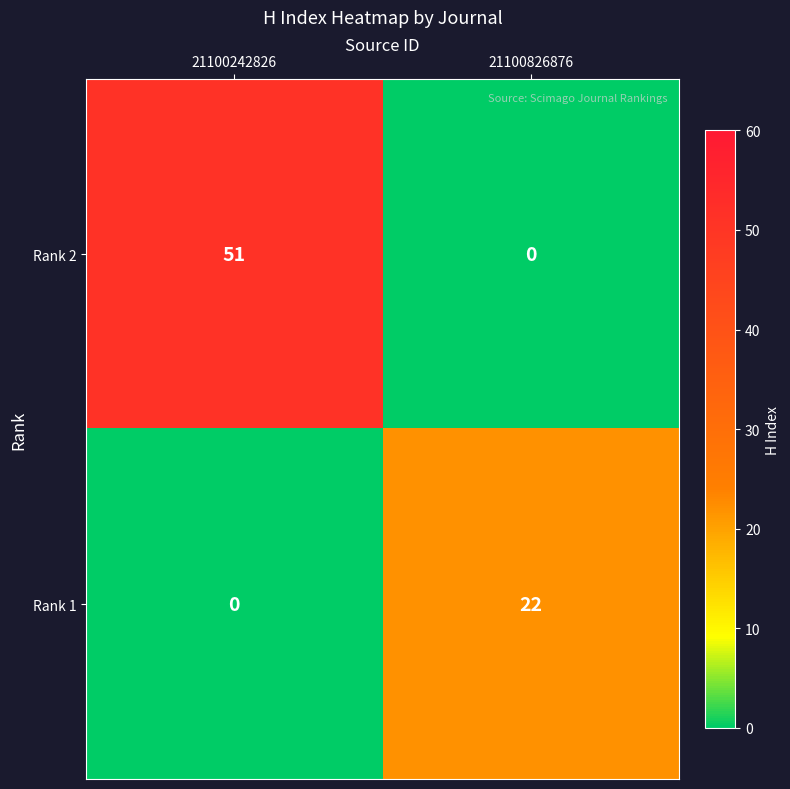

At which category is the sum across all series the highest?

21100242826